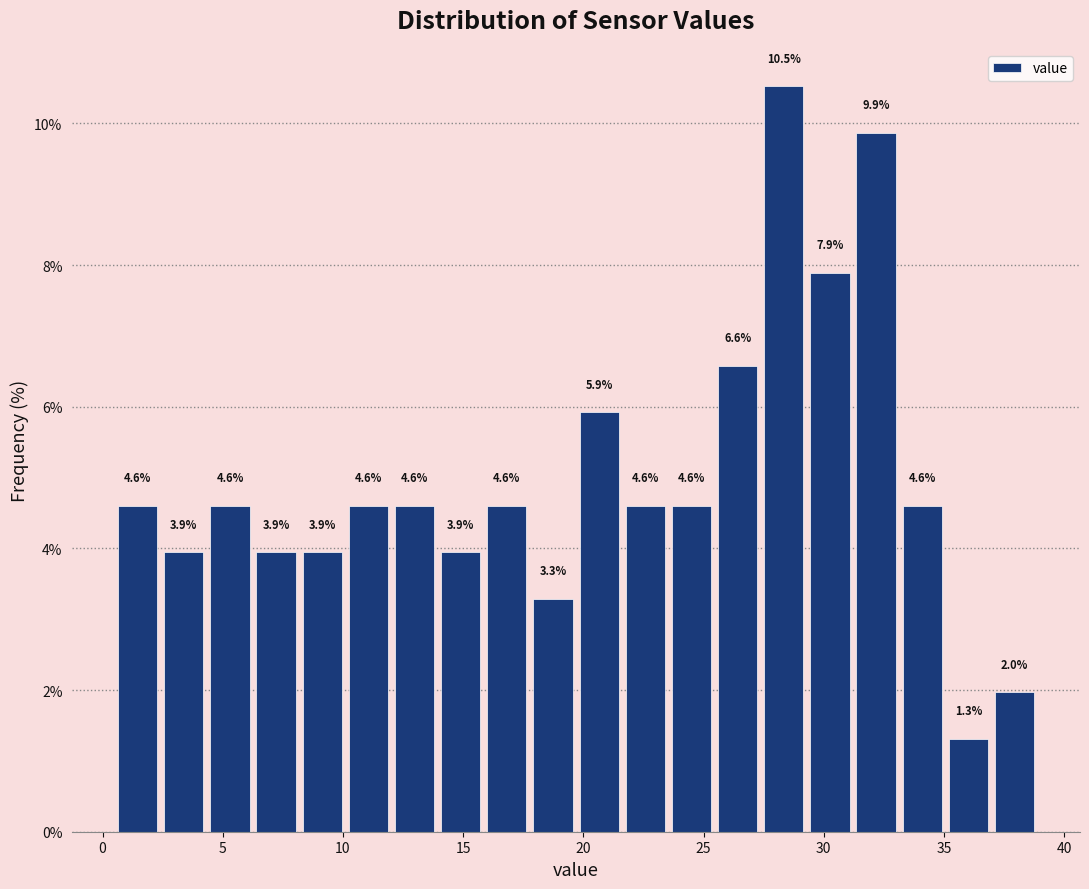

Around what value on the x-axis is the tallest bar? Give the approximate position of its centre, as read against the axis.

28.5